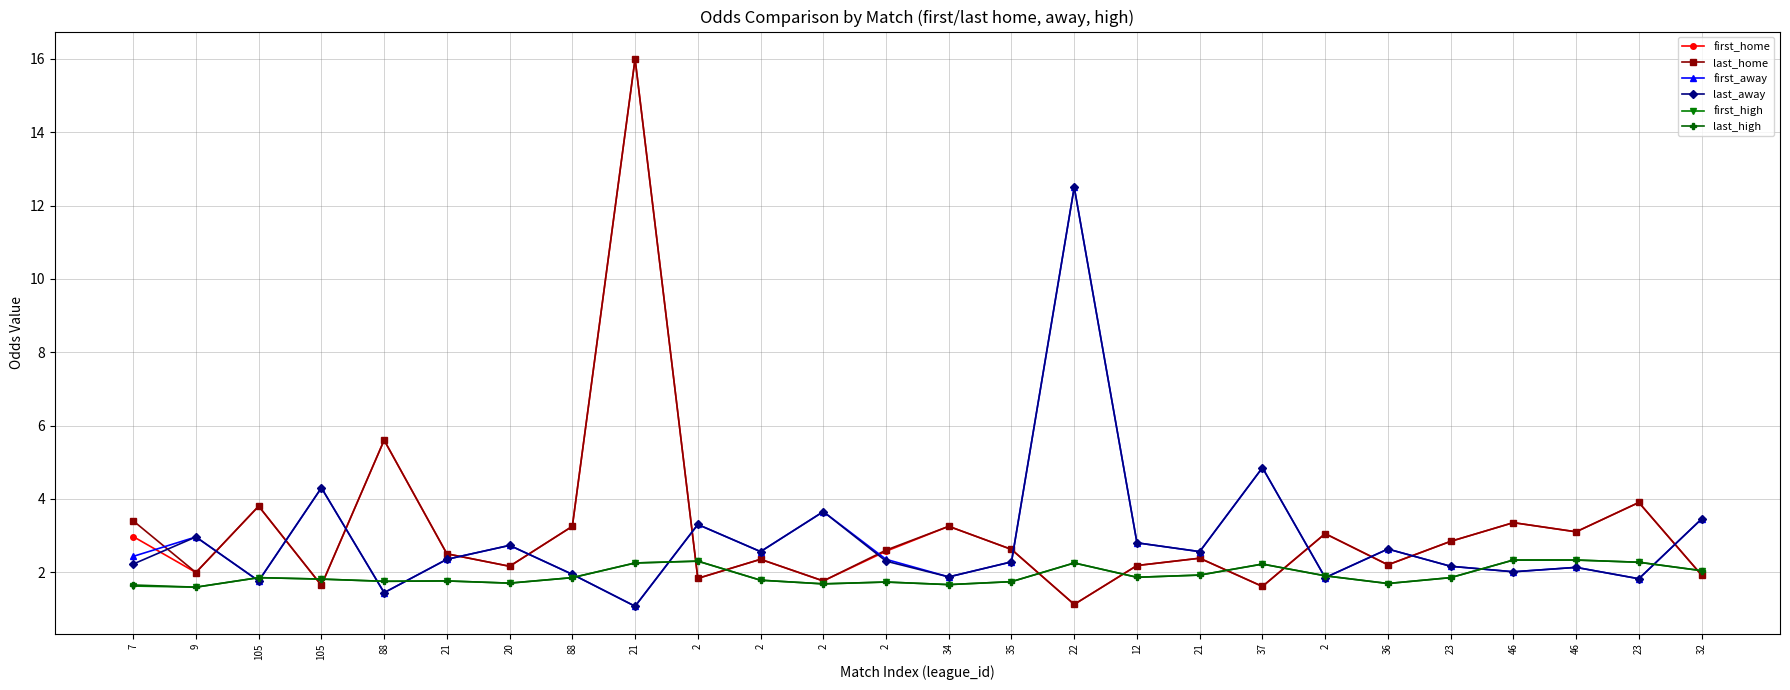

What is the spread (max minus min) of values at 2?

1.5